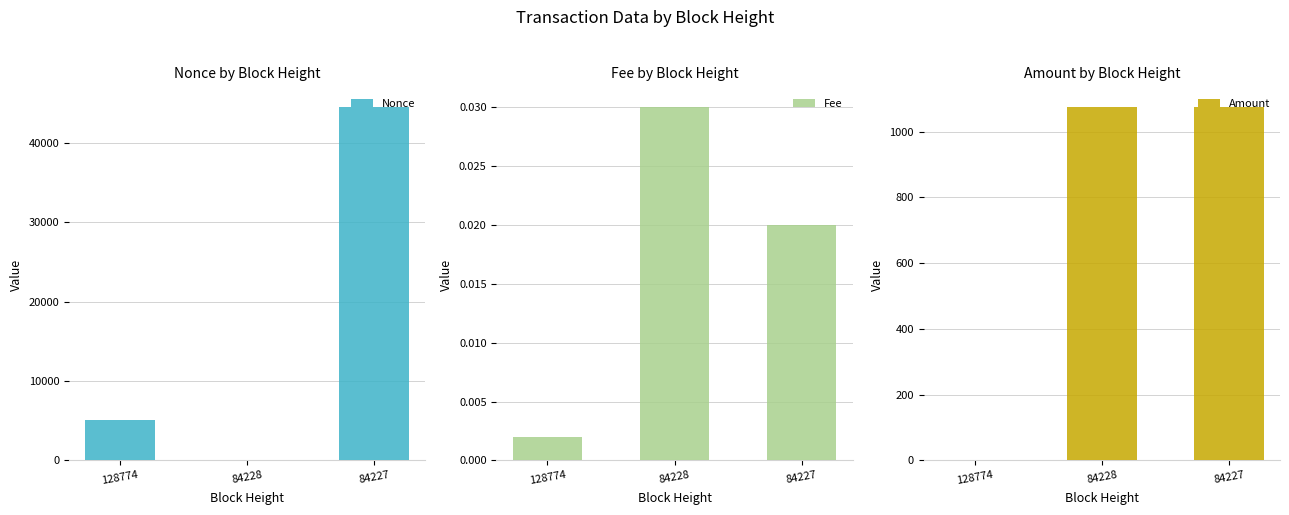

At which category does the chart reach its peak across all series?

84227